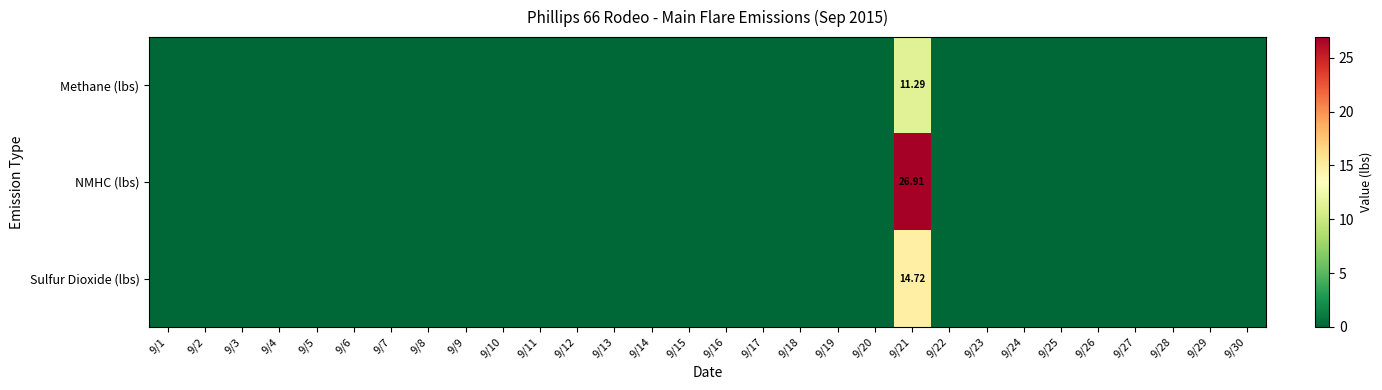

Which category has the lowest value across all series?

9/1